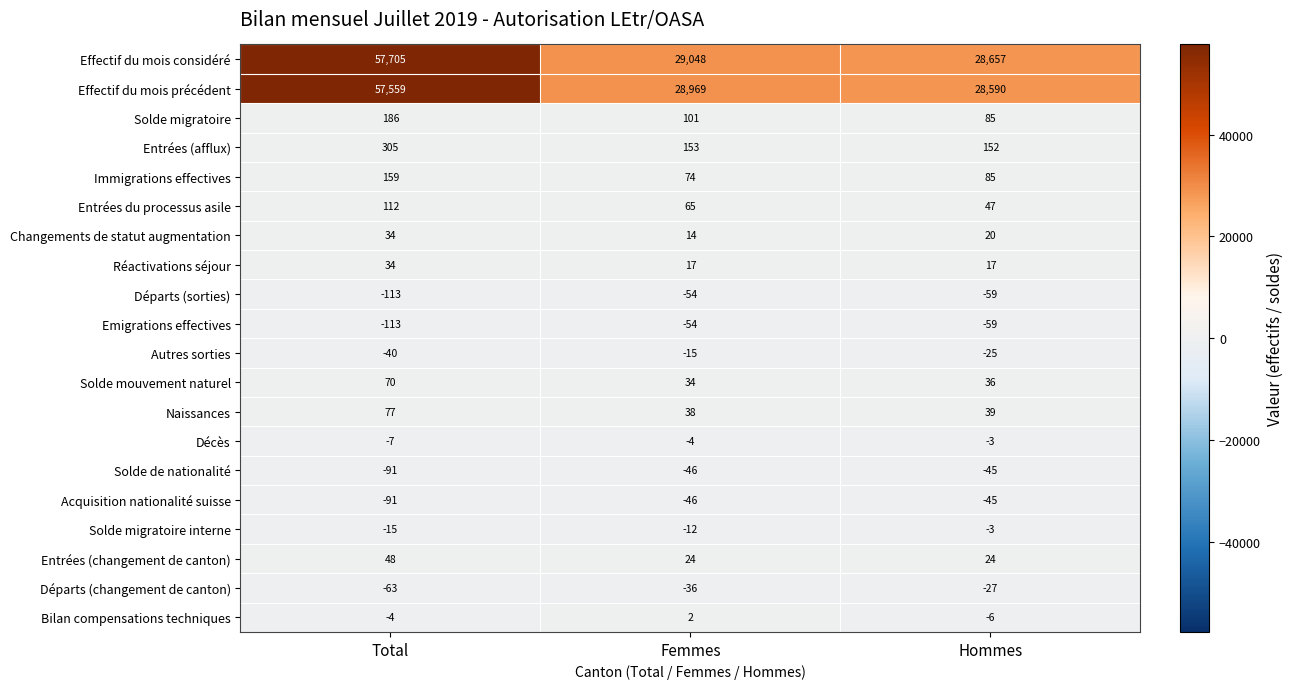

What is the greatest value displayed?

57705